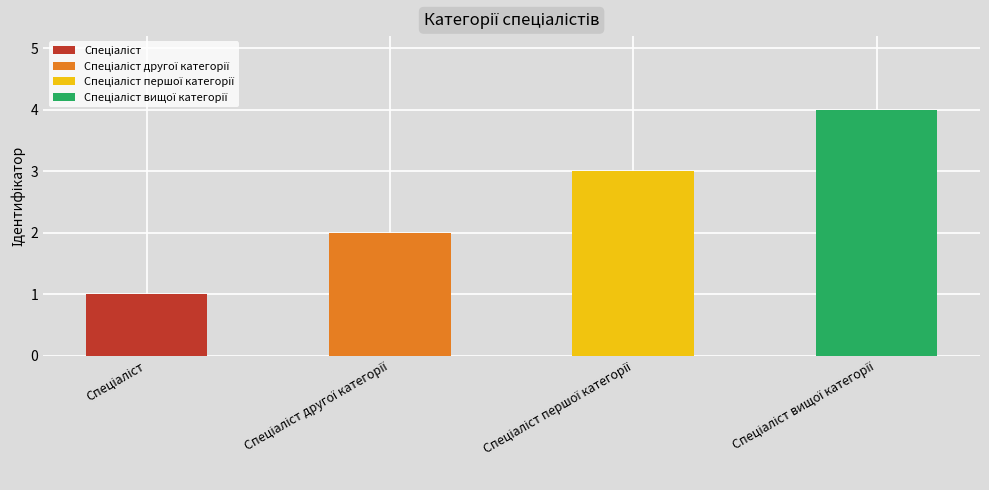

What is the label of the 2nd bar from the right?

Спеціаліст першої категорії